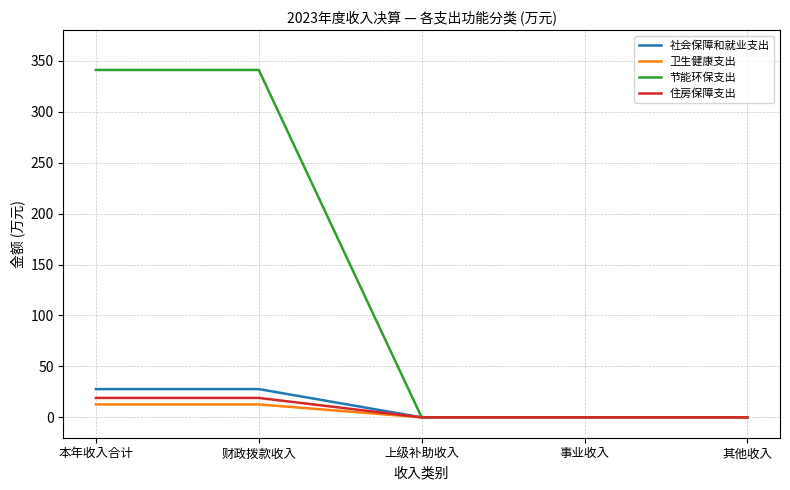

Which series has the largest total across all categories?

节能环保支出